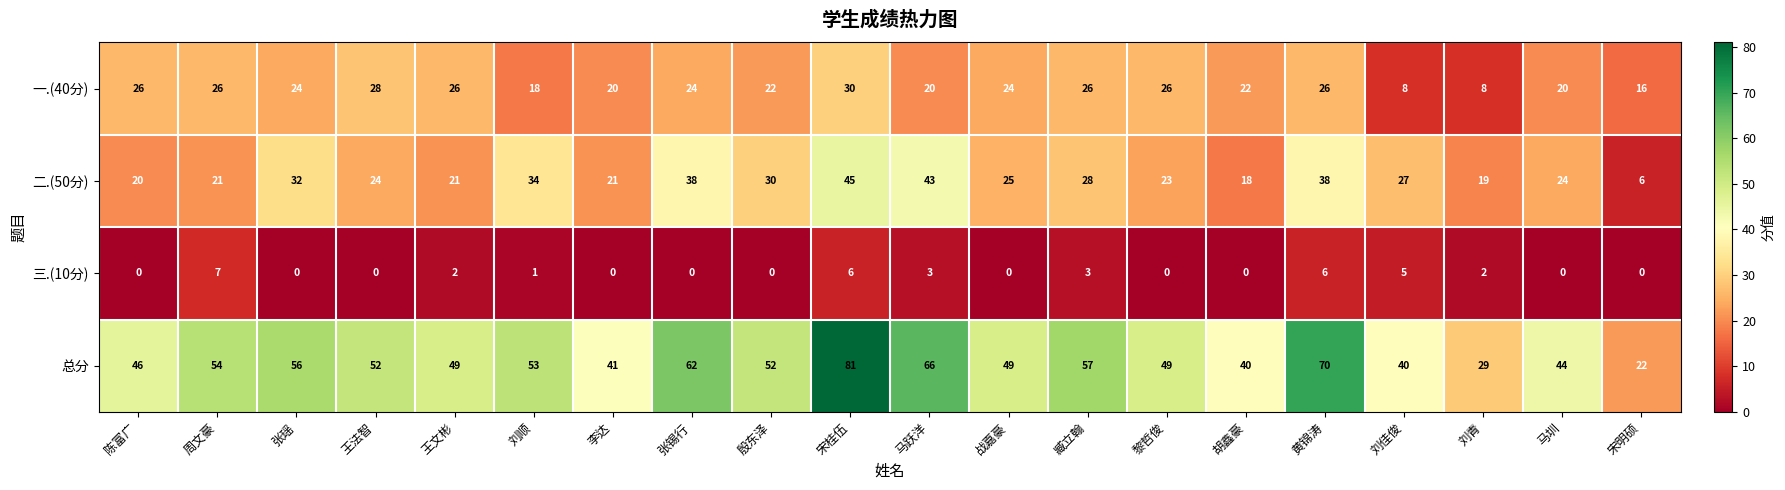

True or false: 三.(10分) has a value of 12 at 周文豪.

False